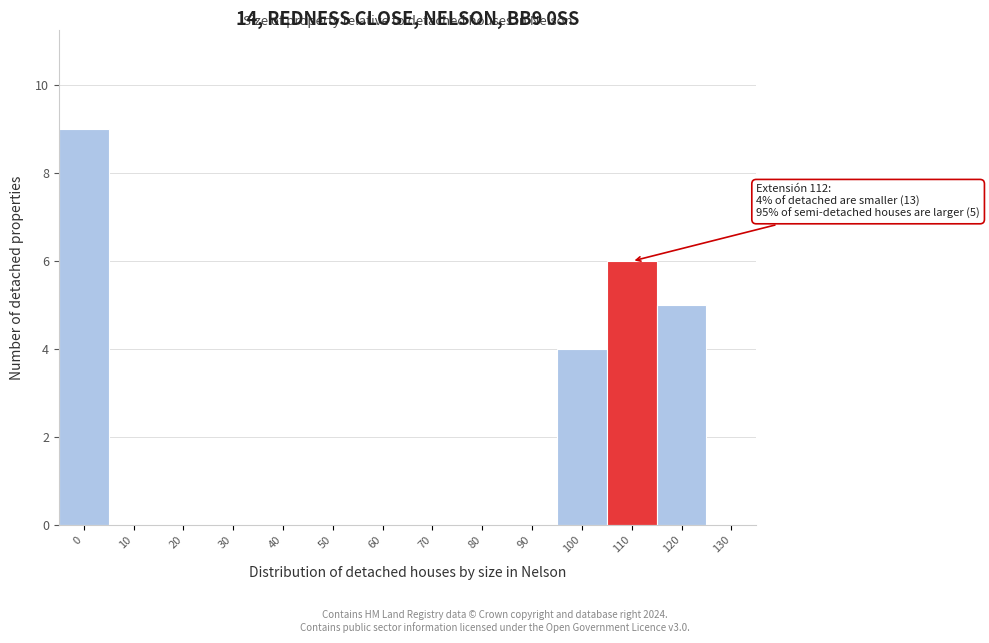

Reading left to right, extract all data points from this chart.

0=9	10=0	20=0	30=0	40=0	50=0	60=0	70=0	80=0	90=0	100=4	110=6	120=5	130=0